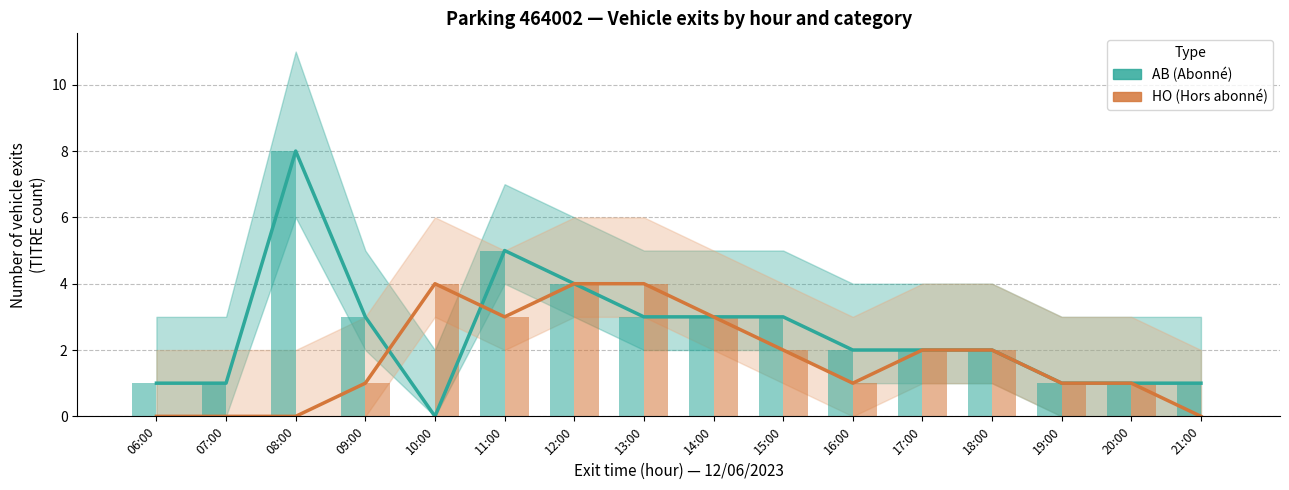

At which label does HO (Hors abonné) reach its peak?

10:00